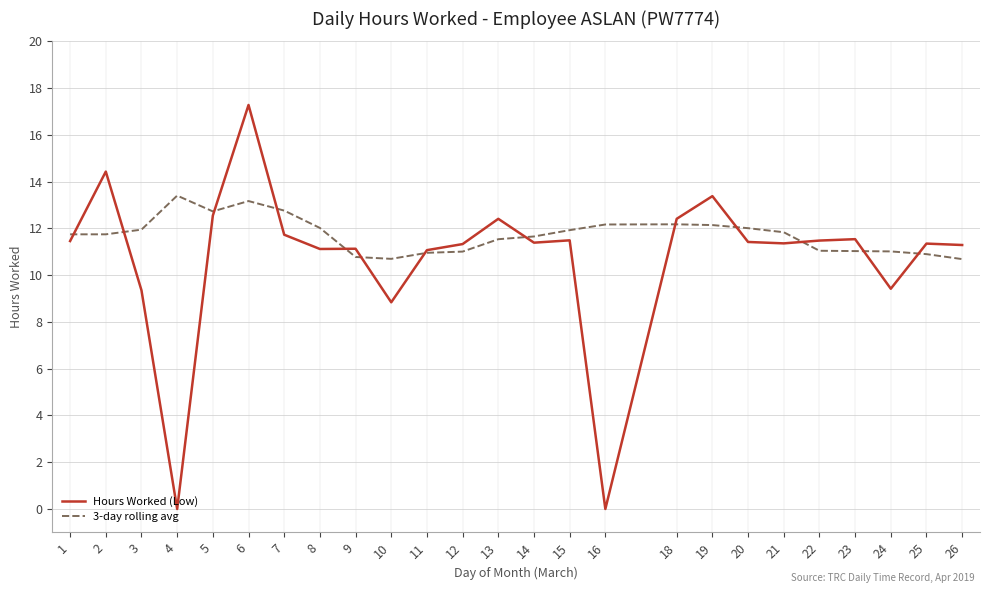

The value of 3-day rolling avg at 13 is 5.3. True or false?

False